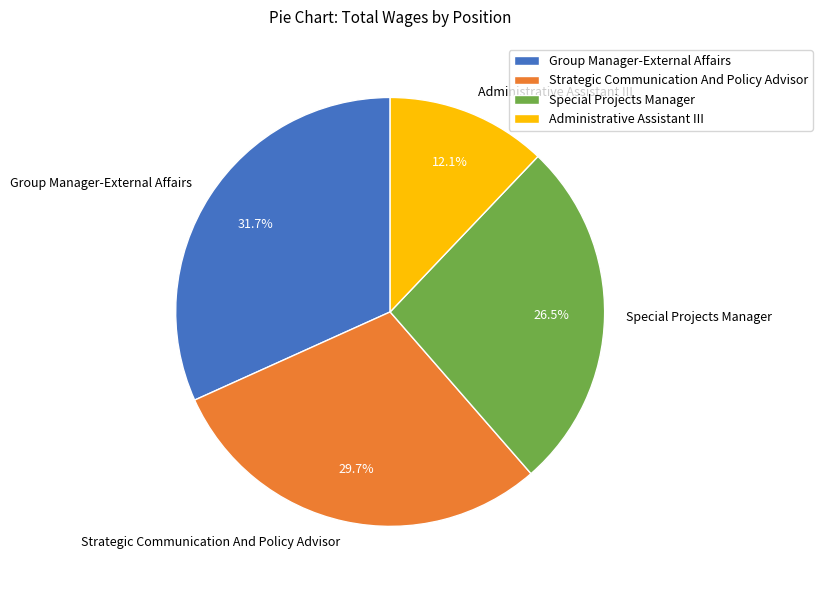

Which has a higher value, Administrative Assistant III or Strategic Communication And Policy Advisor?

Strategic Communication And Policy Advisor